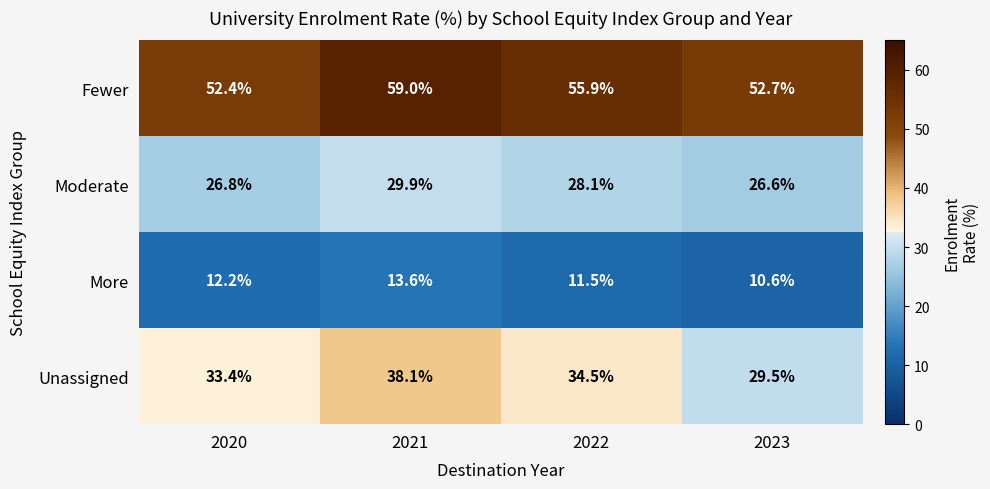

Which series has the widest spread of values?

Unassigned